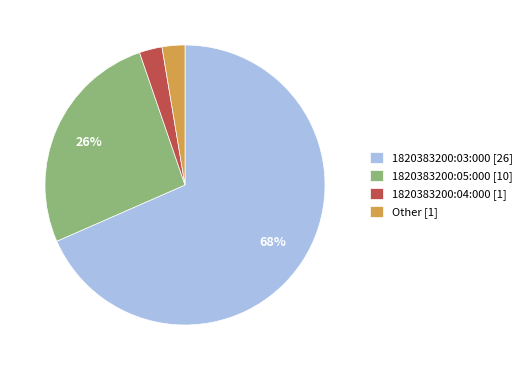

Approximately how many times larger is the value at 1820383200:05:000 [10] compared to 1820383200:03:000 [26]?

0.4